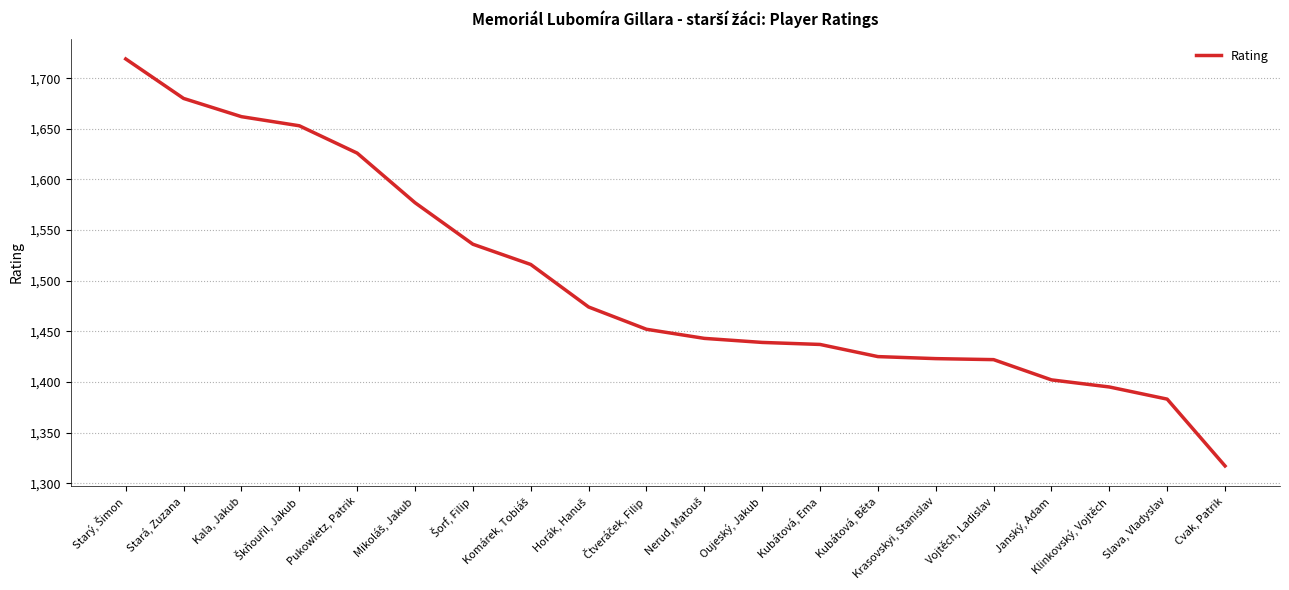

What is the difference between the maximum and minimum values?

402